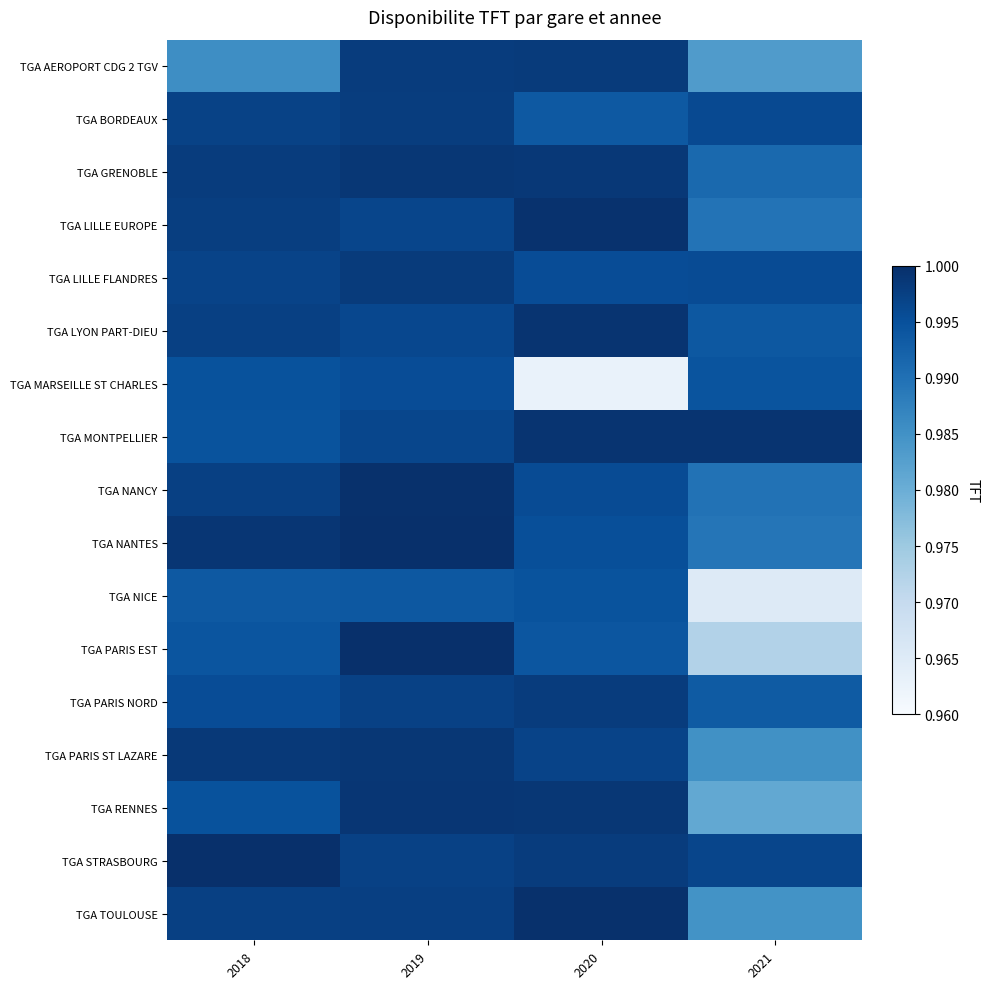

Reading left to right, transcribe all the data shown in this chart.

TGA AEROPORT CDG 2 TGV: 2018=1.0	2019=1.0	2020=1.0	2021=1.0
TGA BORDEAUX: 2018=1.0	2019=1.0	2020=1.0	2021=1.0
TGA GRENOBLE: 2018=1.0	2019=1.0	2020=1.0	2021=1.0
TGA LILLE EUROPE: 2018=1.0	2019=1.0	2020=1.0	2021=1.0
TGA LILLE FLANDRES: 2018=1.0	2019=1.0	2020=1.0	2021=1.0
TGA LYON PART-DIEU: 2018=1.0	2019=1.0	2020=1.0	2021=1.0
TGA MARSEILLE ST CHARLES: 2018=1.0	2019=1.0	2020=1.0	2021=1.0
TGA MONTPELLIER: 2018=1.0	2019=1.0	2020=1.0	2021=1.0
TGA NANCY: 2018=1.0	2019=1.0	2020=1.0	2021=1.0
TGA NANTES: 2018=1.0	2019=1.0	2020=1.0	2021=1.0
TGA NICE: 2018=1.0	2019=1.0	2020=1.0	2021=1.0
TGA PARIS EST: 2018=1.0	2019=1.0	2020=1.0	2021=1.0
TGA PARIS NORD: 2018=1.0	2019=1.0	2020=1.0	2021=1.0
TGA PARIS ST LAZARE: 2018=1.0	2019=1.0	2020=1.0	2021=1.0
TGA RENNES: 2018=1.0	2019=1.0	2020=1.0	2021=1.0
TGA STRASBOURG: 2018=1.0	2019=1.0	2020=1.0	2021=1.0
TGA TOULOUSE: 2018=1.0	2019=1.0	2020=1.0	2021=1.0